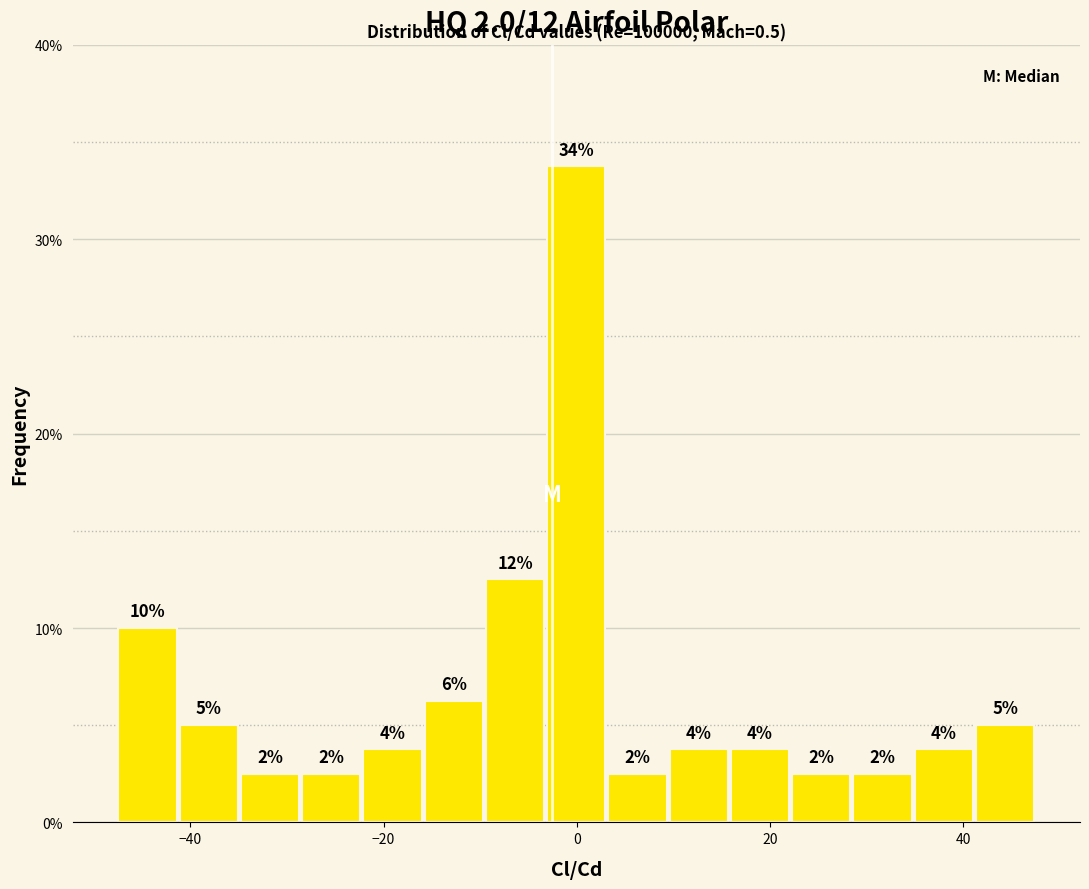

Around what value on the x-axis is the tallest bar? Give the approximate position of its centre, as read against the axis.

0